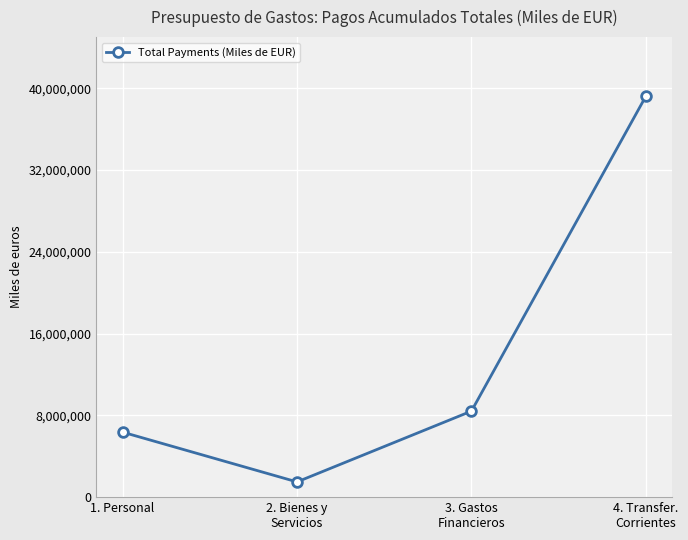

Which category has the lowest value across all series?

2. Bienes y
Servicios